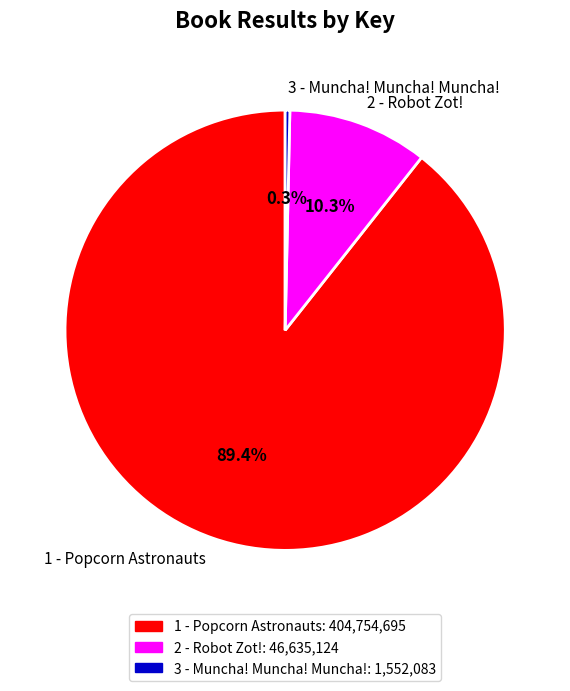

Combined, what portion of the pie is 3 - Muncha! Muncha! Muncha! and 1 - Popcorn Astronauts?

89.7%